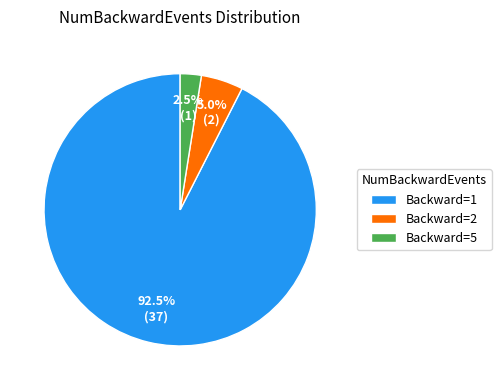

Between Backward=2 and Backward=1, which is larger?

Backward=1